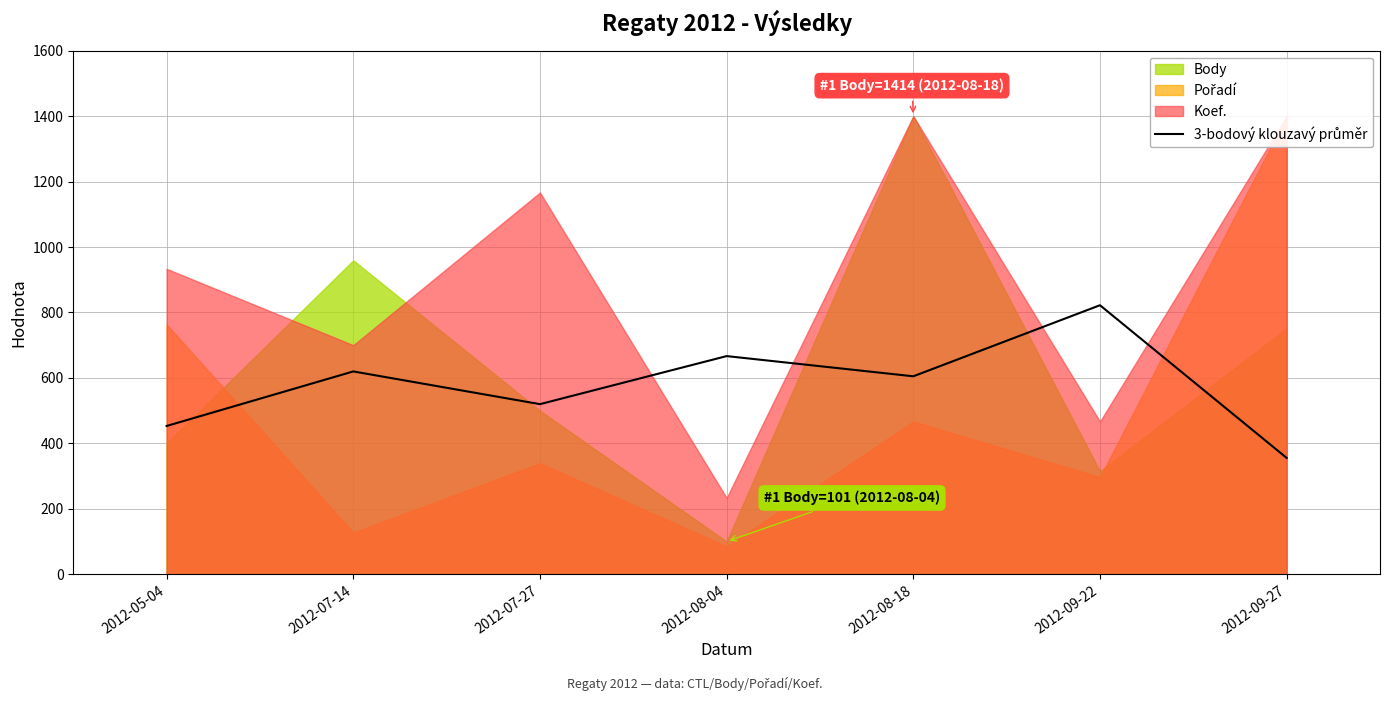

What is the ratio of the value at 2012-07-27 to the value at 2012-09-22?

0.6